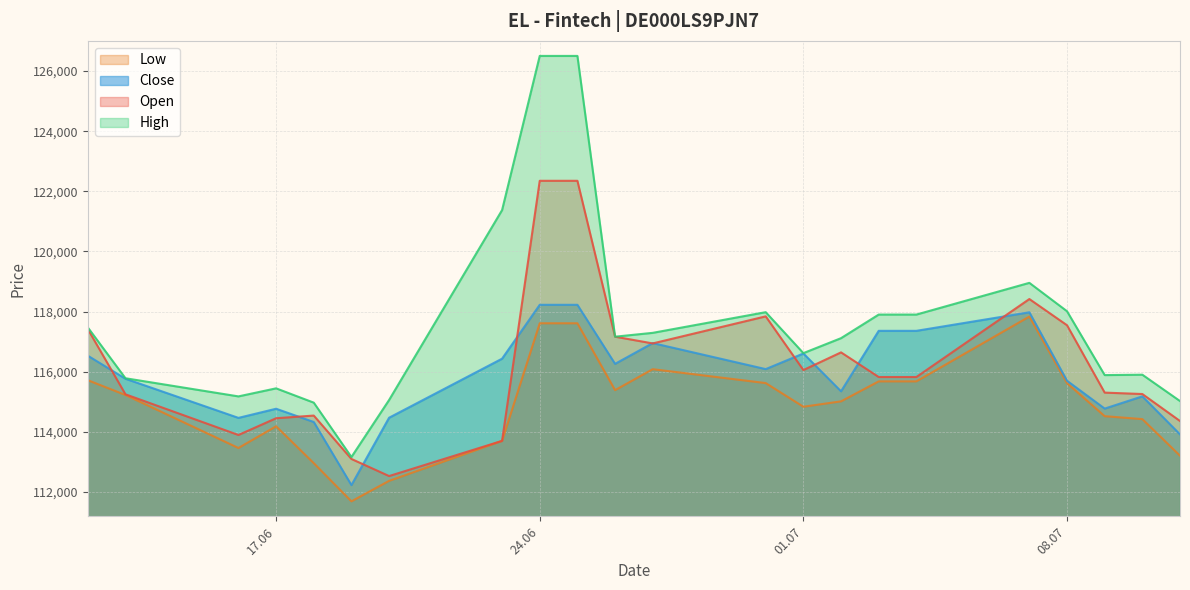

How many values in the Close series exceed 116083?

10